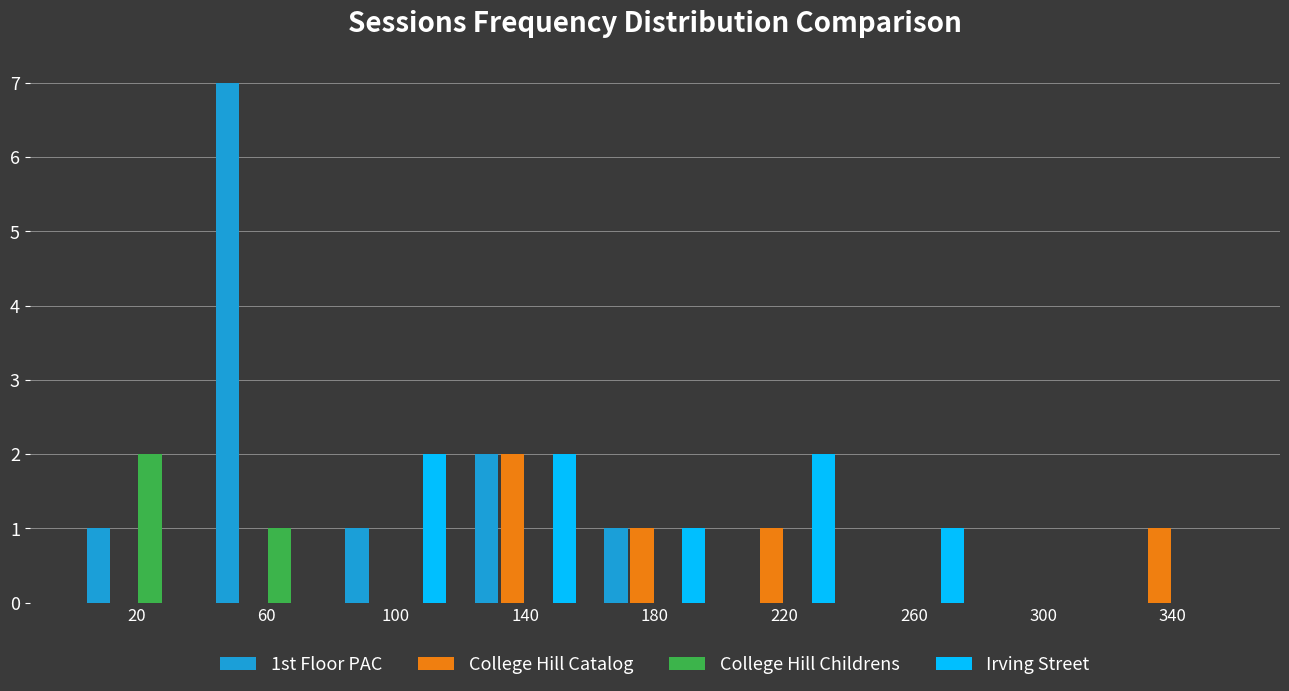

What is the height of the College Hill Catalog bar covering 160 to 200 on the x-axis? The values are not printed on the chart, so give them approximately, as read against the axis.

1